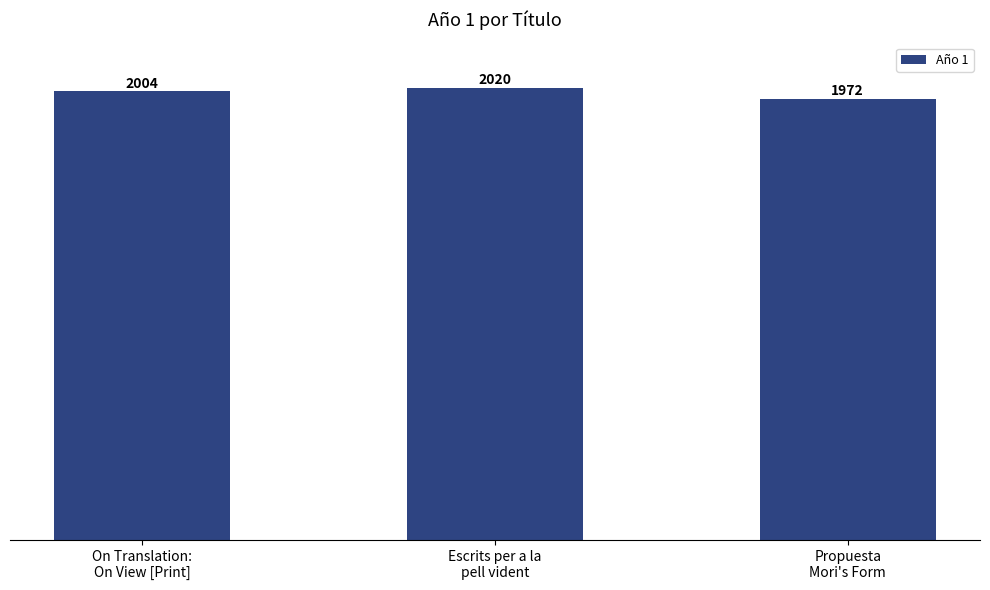

Reading right to left, transcribe all the data shown in this chart.

Propuesta
Mori's Form=1972	Escrits per a la
pell vident=2020	On Translation:
On View [Print]=2004